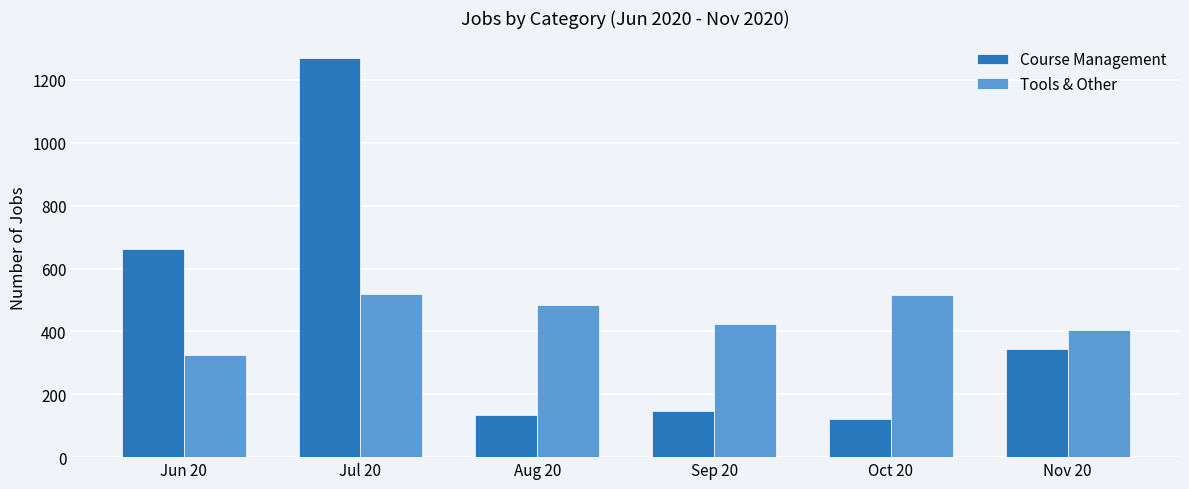

Which category has the highest value across all series?

Jul 20